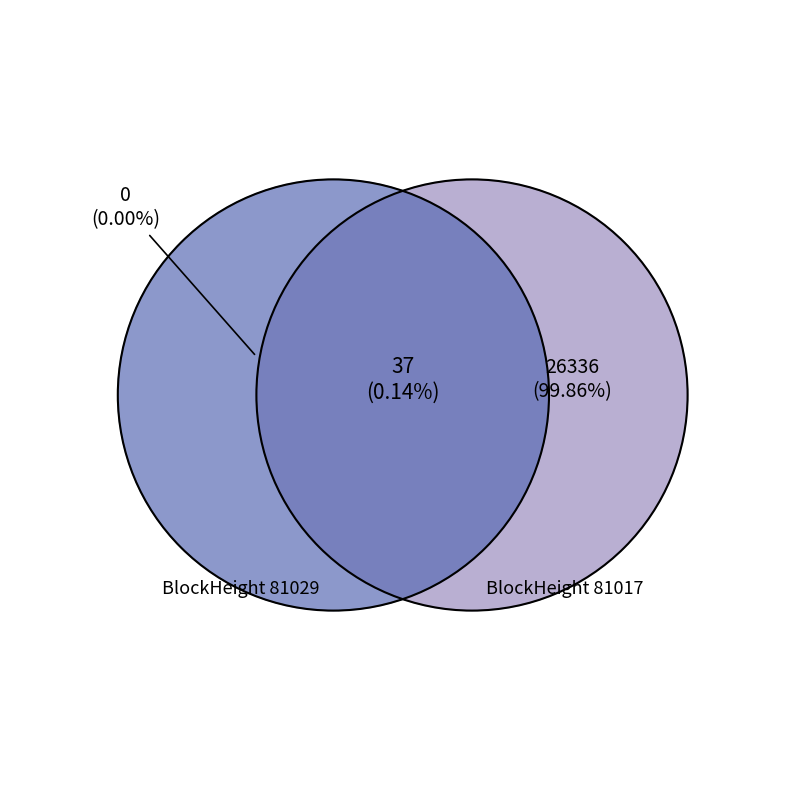

Between 81017 and 81029, which is larger?

81017